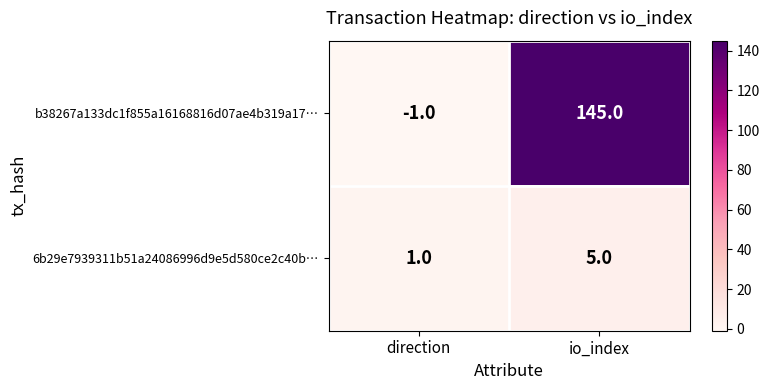

At which label is b38267a133dc1f855a16168816d07ae4b319a17… closest to 72?

direction